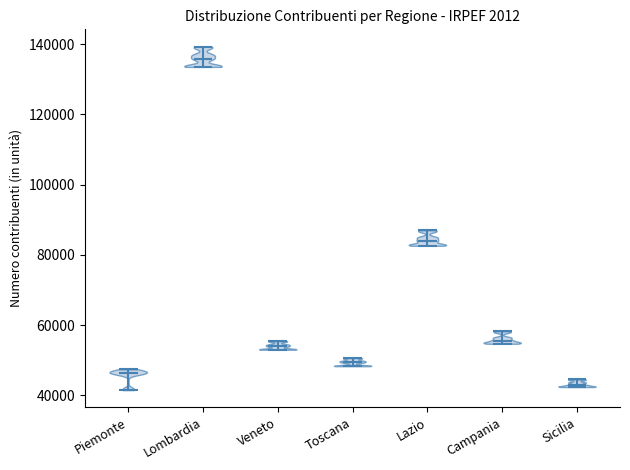

Reading left to right, read every violin against the y-axis: where its median line is, and the lowest and highest points it reaches. The values are not printed on the chart, so give them approximately, as read against the axis.

Piemonte: median line 46000, lowest point 42000, highest point 48000
Lombardia: median line 136000, lowest point 134000, highest point 140000
Veneto: median line 54000, lowest point 52000, highest point 56000
Toscana: median line 50000, lowest point 48000, highest point 50000
Lazio: median line 84000, lowest point 82000, highest point 88000
Campania: median line 56000, lowest point 54000, highest point 58000
Sicilia: median line 42000, lowest point 42000, highest point 44000